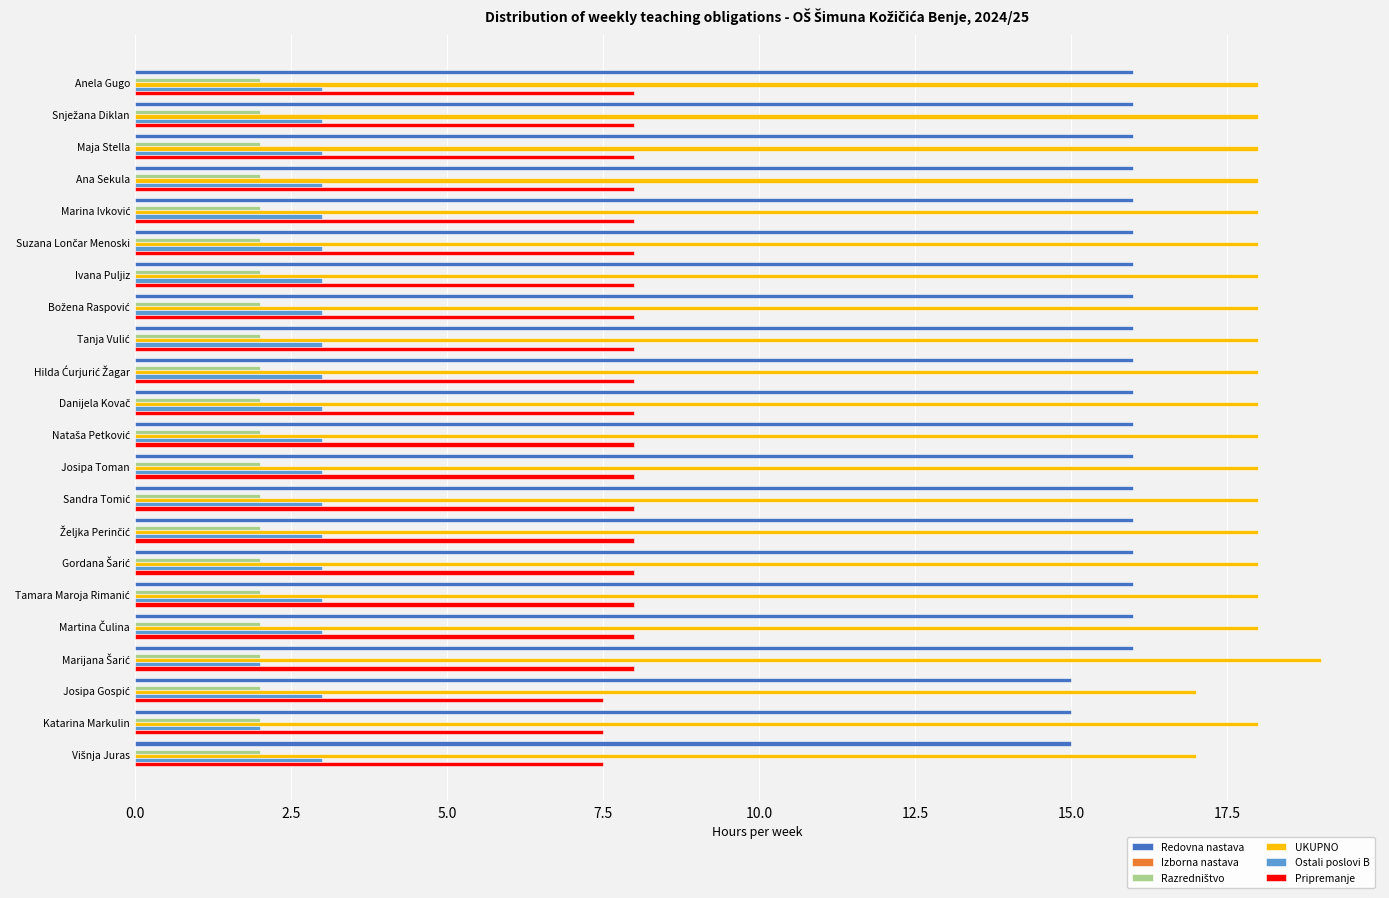

Which series has the largest total across all categories?

UKUPNO